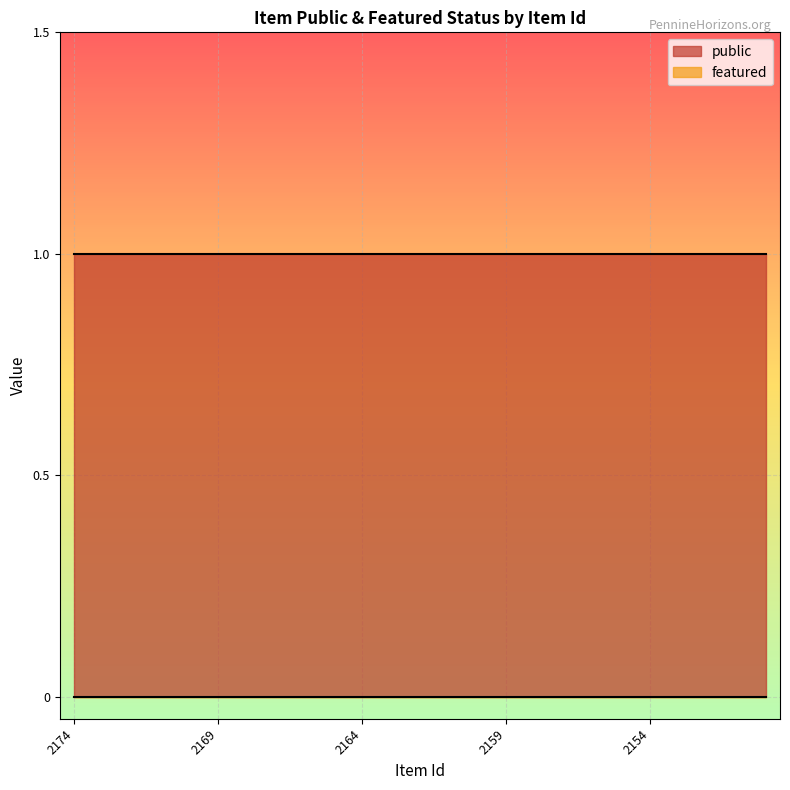

Which category has the highest value in the public series?

2174